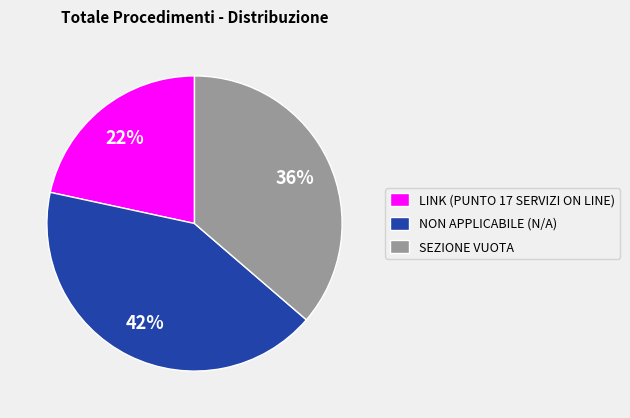

What percentage is the LINK (PUNTO 17 SERVIZI ON LINE) slice, to the nearest percent?

22%